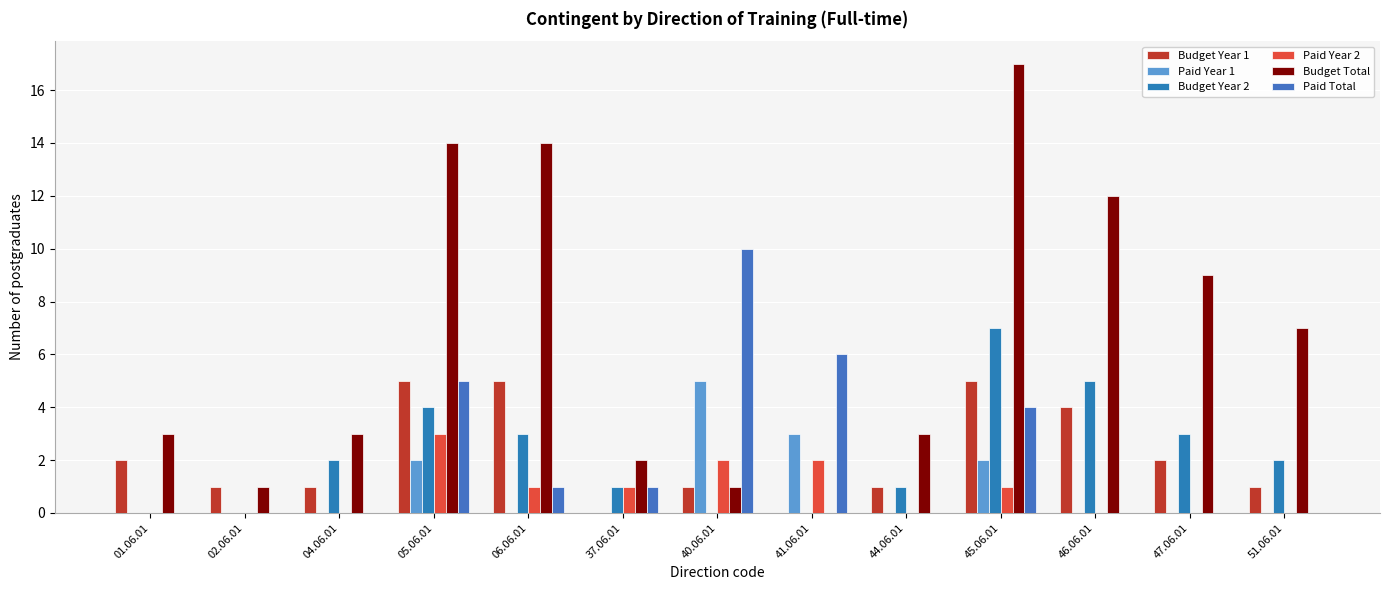

What is the maximum value shown in the chart?

17